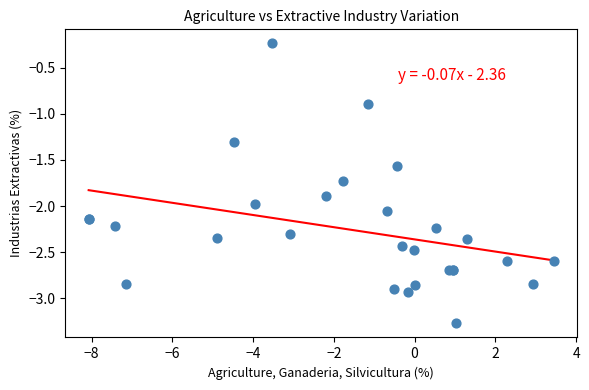

What Y value in the scatter plot is closest to -1?

-0.9